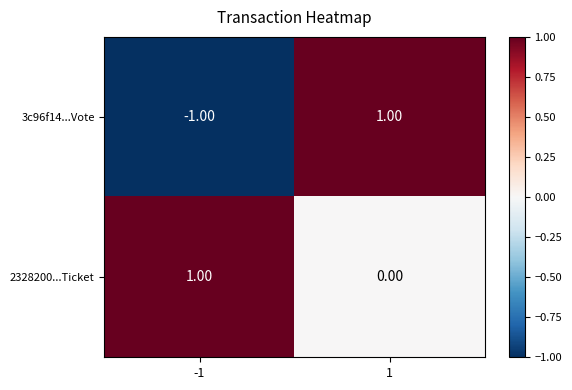

Between -1 and 1, which series saw the biggest shift?

3c96f14...Vote